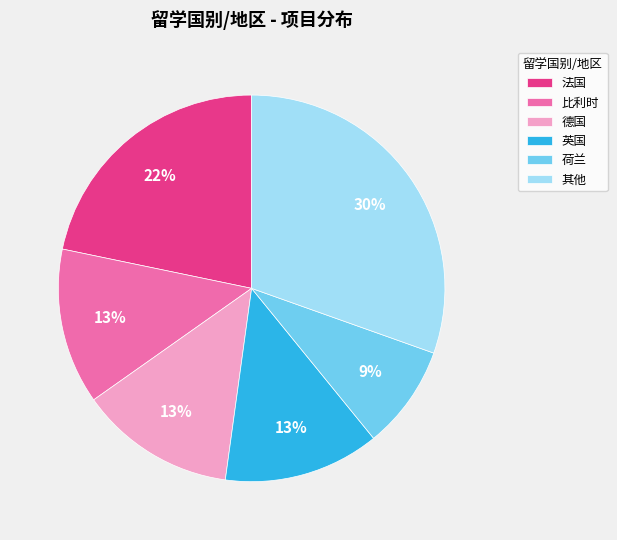

How many slices are in this pie chart?

6